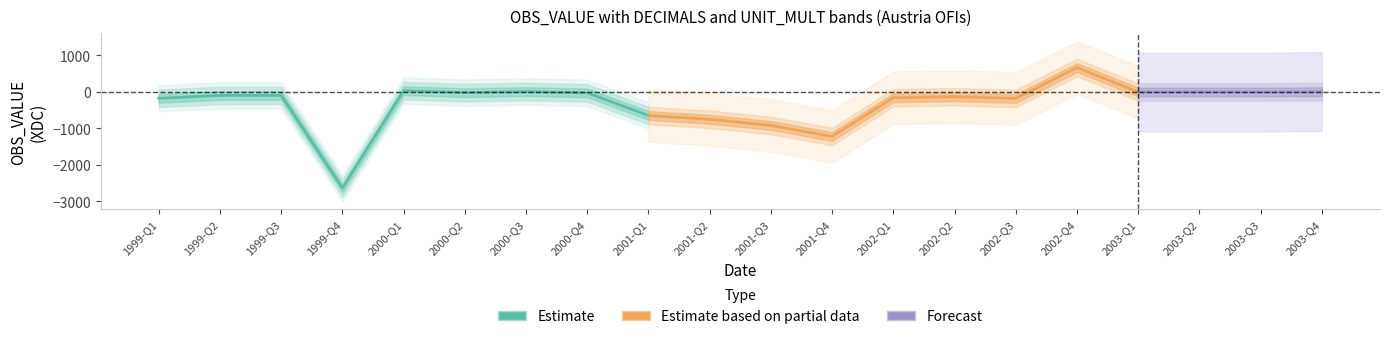

What is the spread (max minus min) of values at 2003-Q4?

4